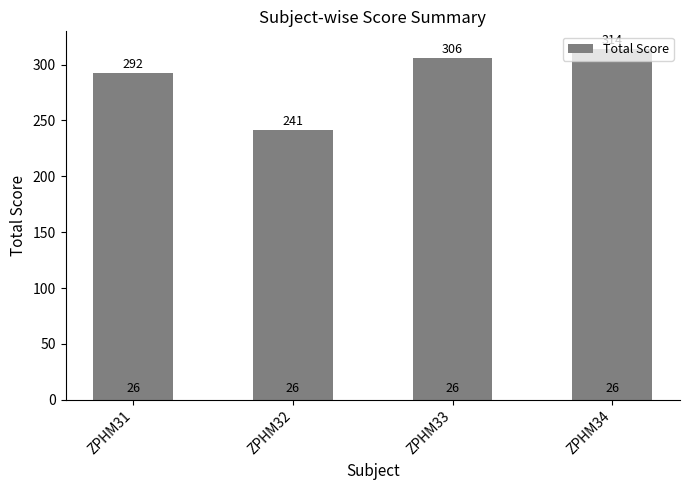

At which label is the value closest to 277?

ZPHM31